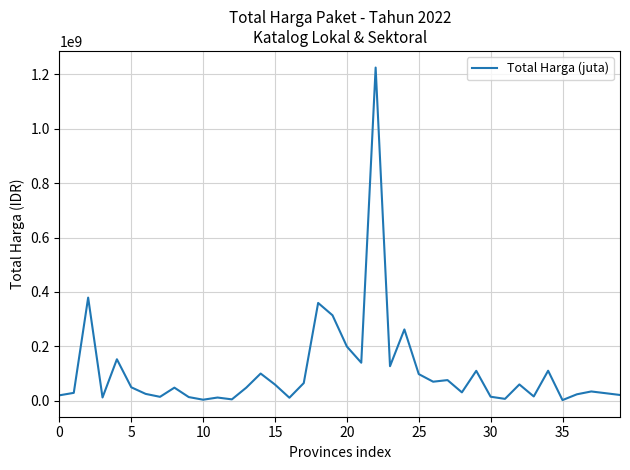

What is the maximum value shown in the chart?

1224682000